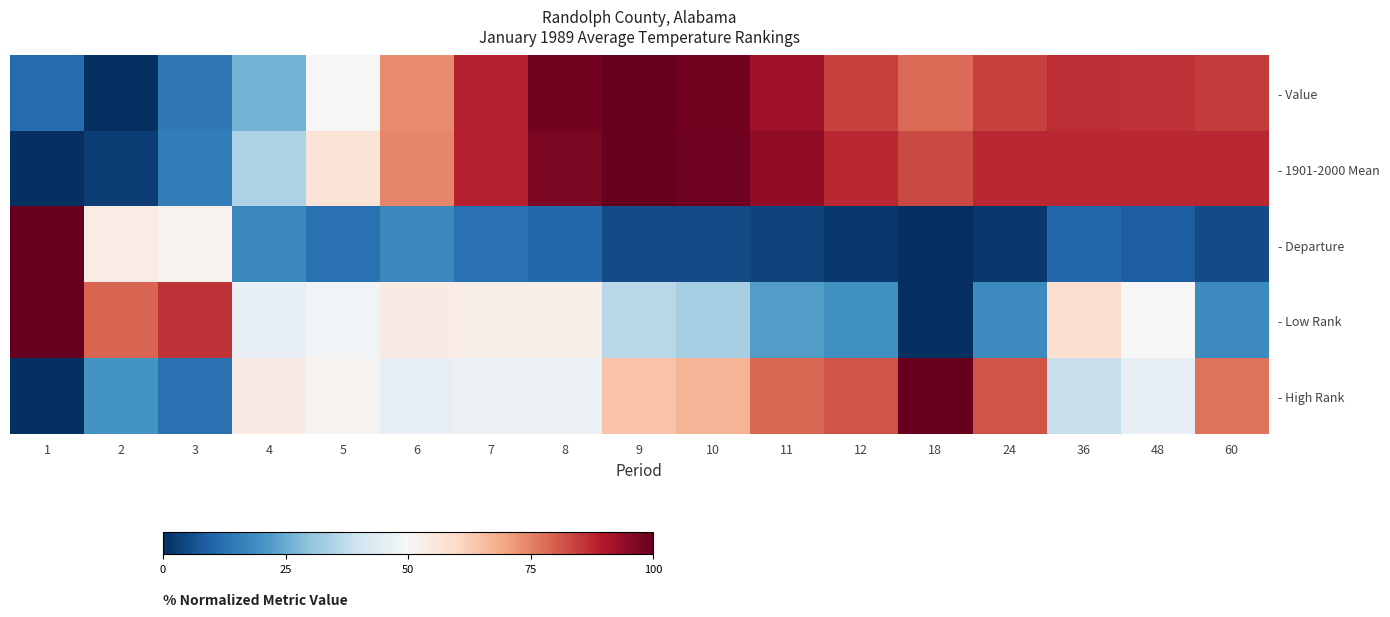

Reading left to right, what are all the values shown in this chart?

- Value: 1=0.1	2=0.0	3=0.1	4=0.3	5=0.5	6=0.7	7=0.9	8=1.0	9=1.0	10=1.0	11=0.9	12=0.8	18=0.8	24=0.8	36=0.9	48=0.9	60=0.9
- 1901-2000 Mean: 1=0.0	2=0.0	3=0.2	4=0.3	5=0.6	6=0.7	7=0.9	8=1.0	9=1.0	10=1.0	11=0.9	12=0.9	18=0.8	24=0.9	36=0.9	48=0.9	60=0.9
- Departure: 1=1.0	2=0.5	3=0.5	4=0.2	5=0.1	6=0.2	7=0.1	8=0.1	9=0.1	10=0.1	11=0.0	12=0.0	18=0.0	24=0.0	36=0.1	48=0.1	60=0.1
- Low Rank: 1=1.0	2=0.8	3=0.9	4=0.5	5=0.5	6=0.5	7=0.5	8=0.5	9=0.4	10=0.3	11=0.2	12=0.2	18=0.0	24=0.2	36=0.6	48=0.5	60=0.2
- High Rank: 1=0.0	2=0.2	3=0.1	4=0.5	5=0.5	6=0.5	7=0.5	8=0.5	9=0.6	10=0.7	11=0.8	12=0.8	18=1.0	24=0.8	36=0.4	48=0.5	60=0.8